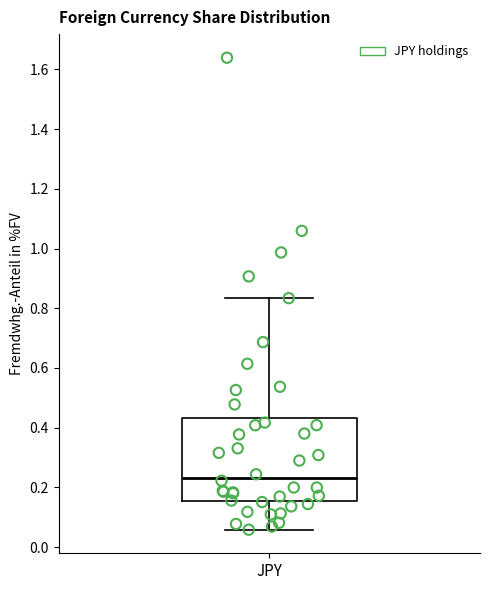

Where does the median line of the box for JPY sit on the y-axis? The values are not printed on the chart, so give them approximately, as read against the axis.

0.24